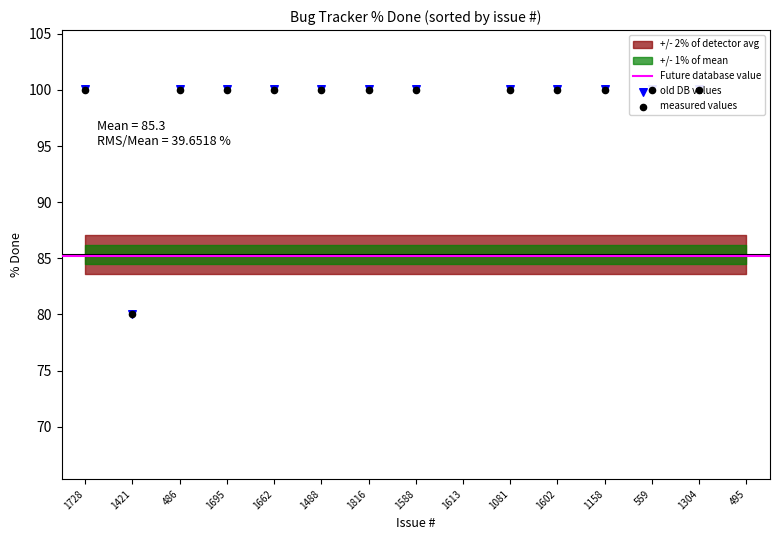

Between 1081 and 1613, which is larger?

1081